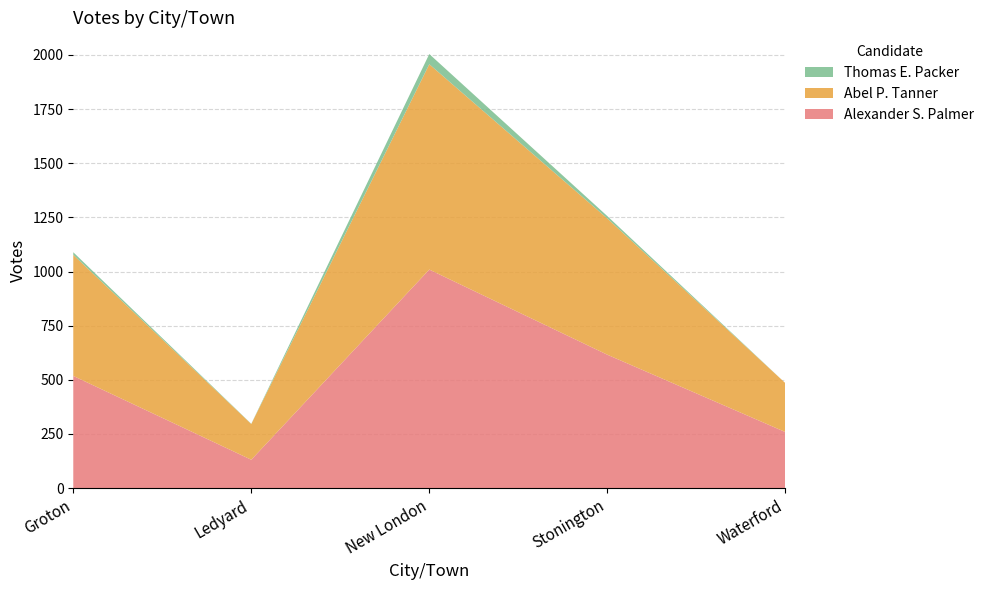

Reading left to right, what are all the values shown in this chart?

Alexander S. Palmer: 518	131	1009	616	259
Abel P. Tanner: 559	165	948	629	226
Thomas E. Packer: 12	1	47	11	0